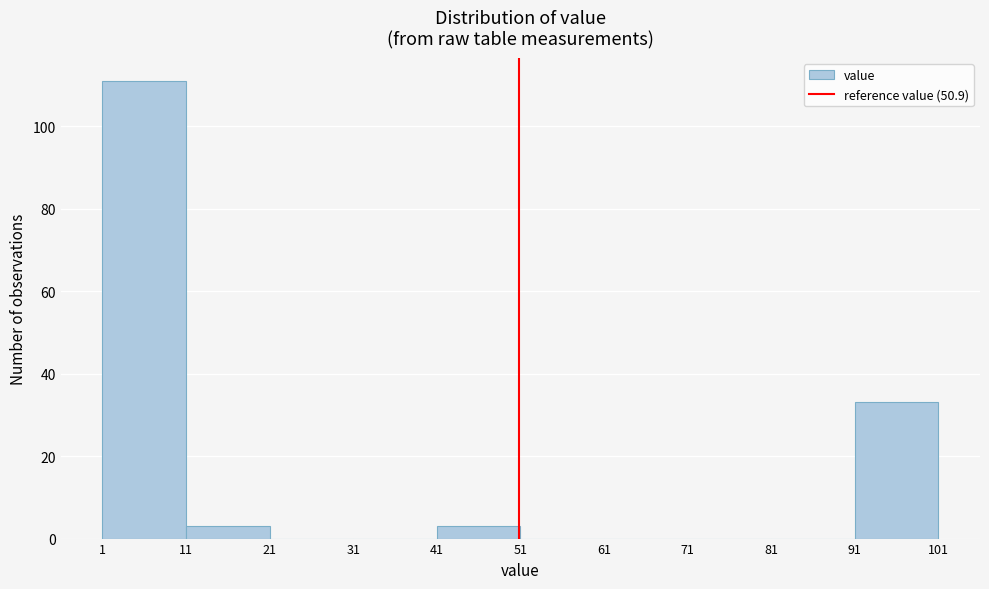

How tall is the bar that spans 41 to 51 on the x-axis? The values are not printed on the chart, so give them approximately, as read against the axis.

4